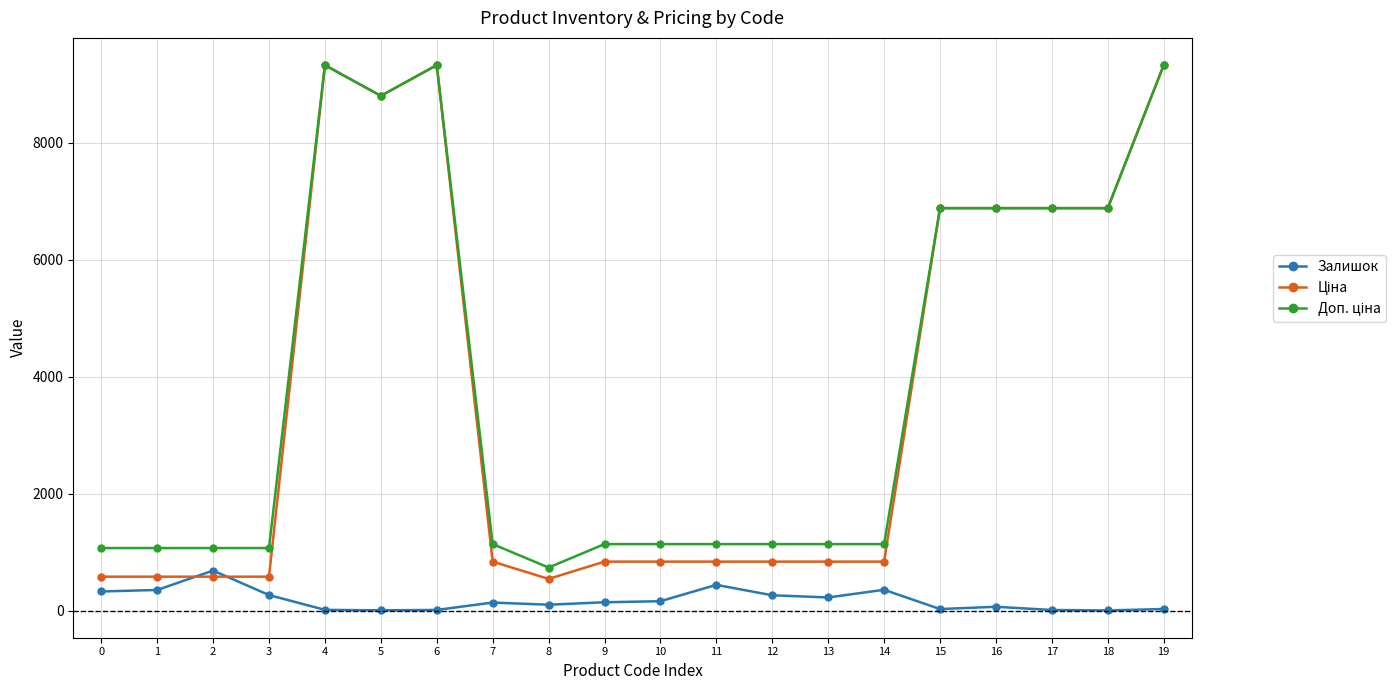

What is the greatest value displayed?

9321.4